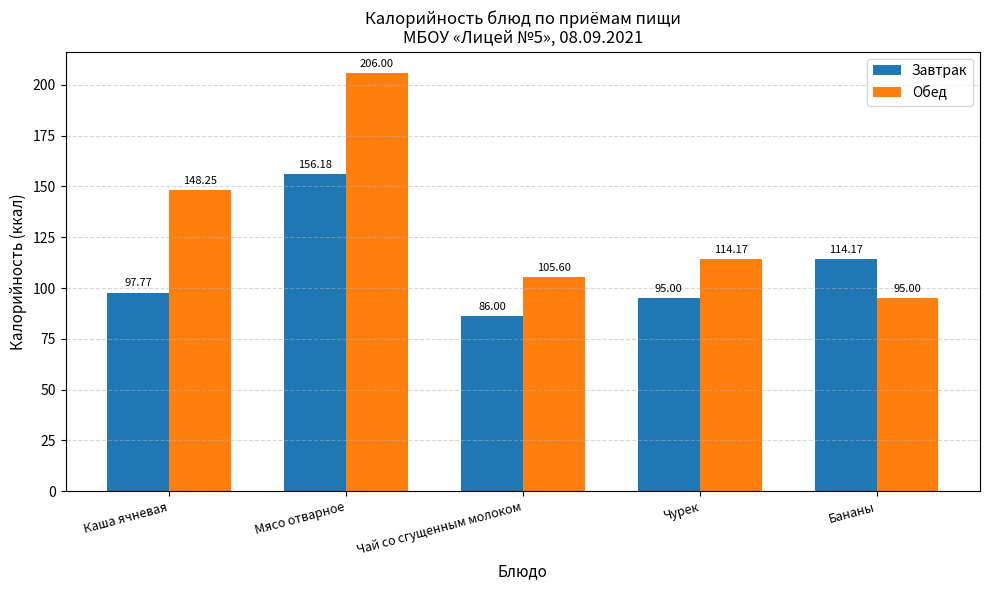

What is the label of the 2nd bar from the right?

Чурек